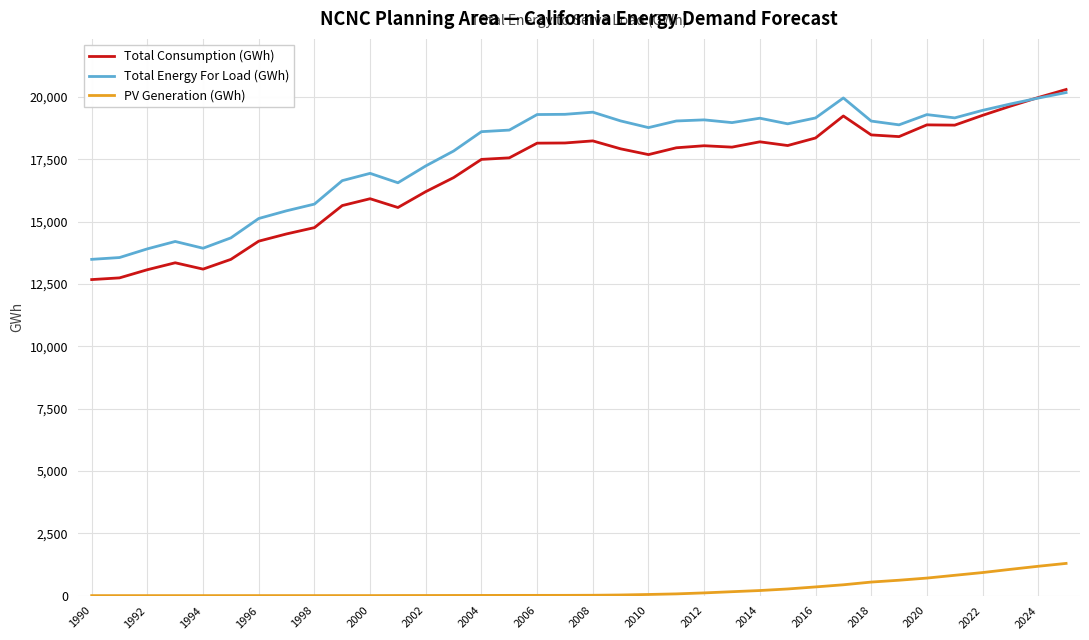

True or false: Total Energy For Load (GWh) and PV Generation (GWh) cross at least once.

False